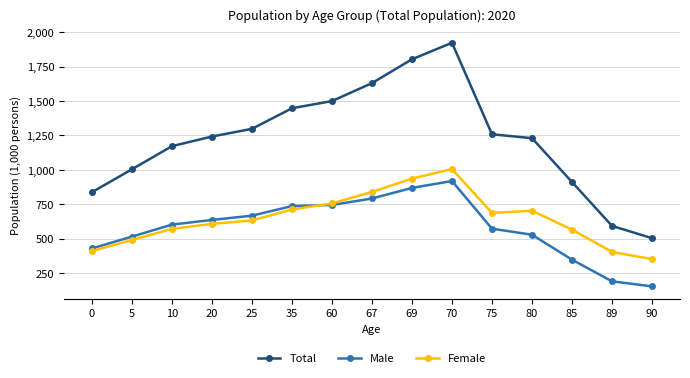

Is the value of Male at 89 greater than the value of Female at 89?

No